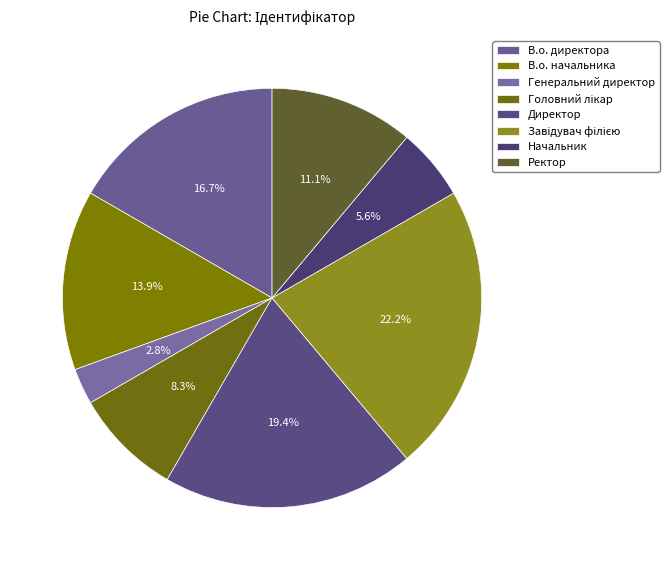

Combined, do В.о. директора and Головний лікар account for over 50%?

No